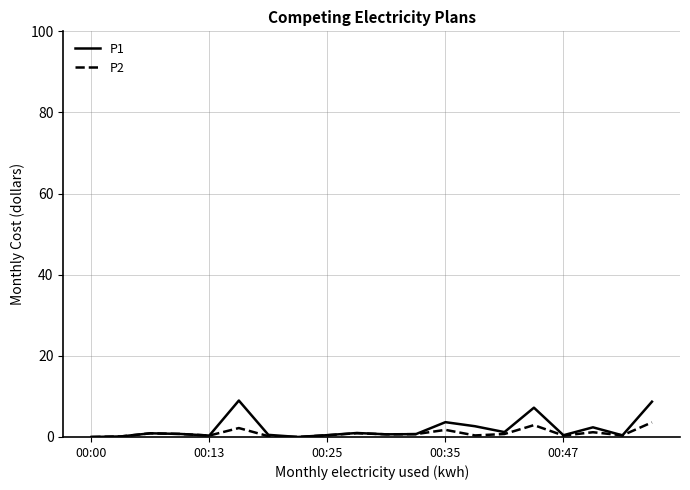

What is the greatest value displayed?

9.0